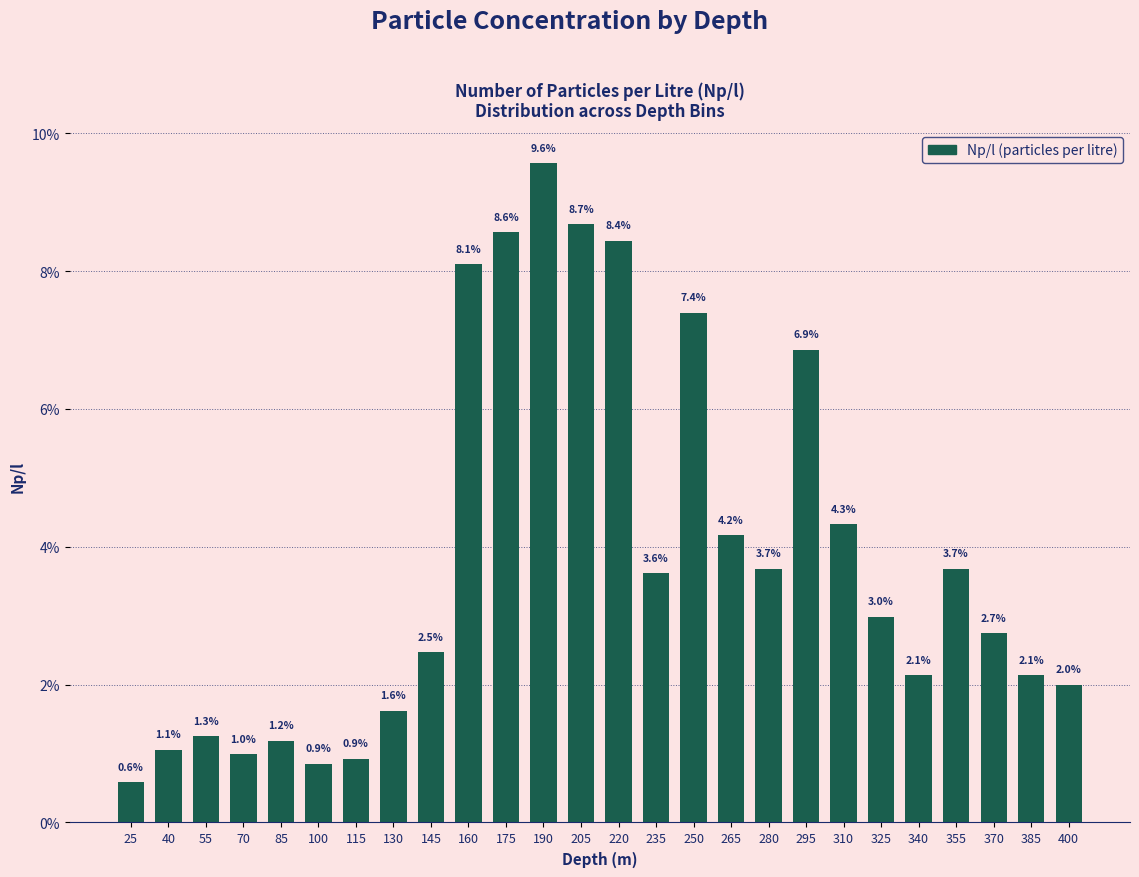

Reading left to right, transcribe all the data shown in this chart.

0.6	1.1	1.3	1.0	1.2	0.9	0.9	1.6	2.5	8.1	8.6	9.6	8.7	8.4	3.6	7.4	4.2	3.7	6.9	4.3	3.0	2.1	3.7	2.7	2.1	2.0